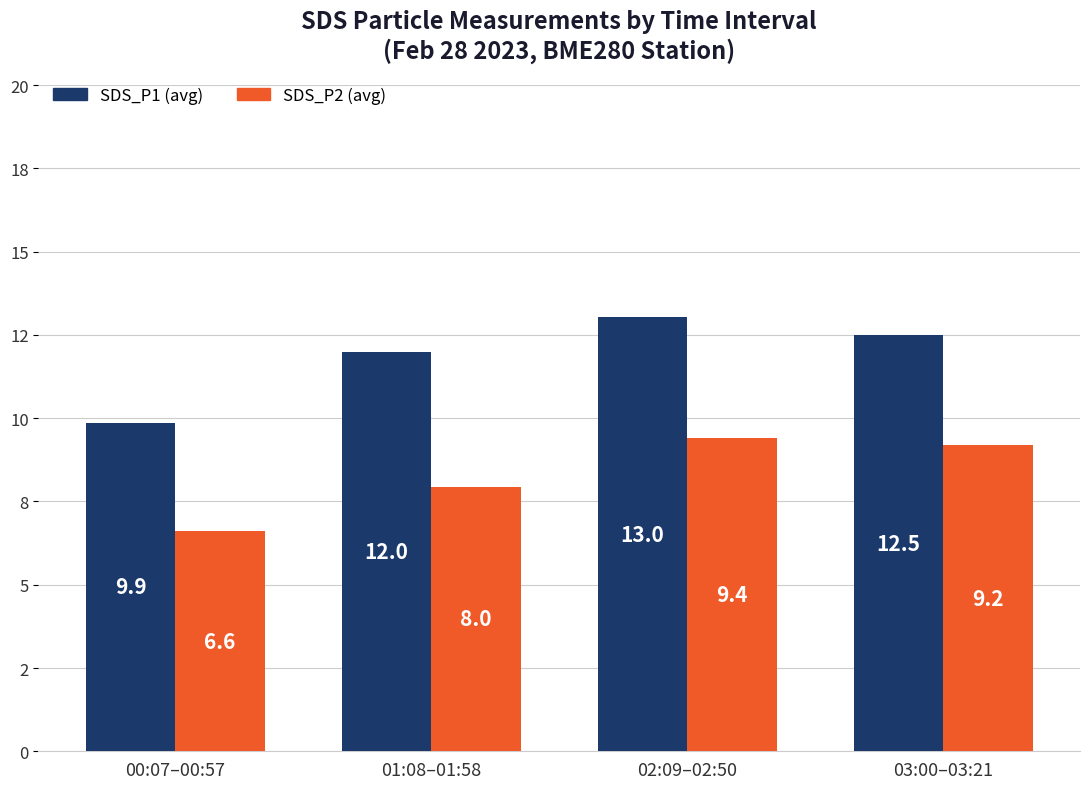

What is the approximate value of SDS_P1 (avg) at 01:08–01:58?

12.0